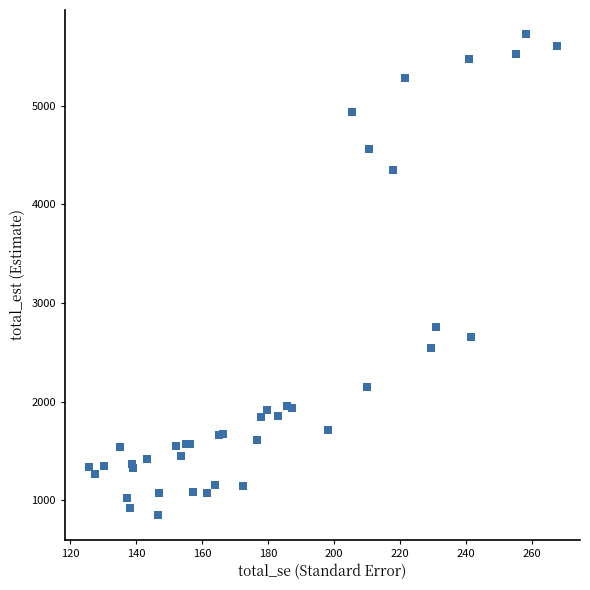

What Y value in the scatter plot is closest to 3287?

2762